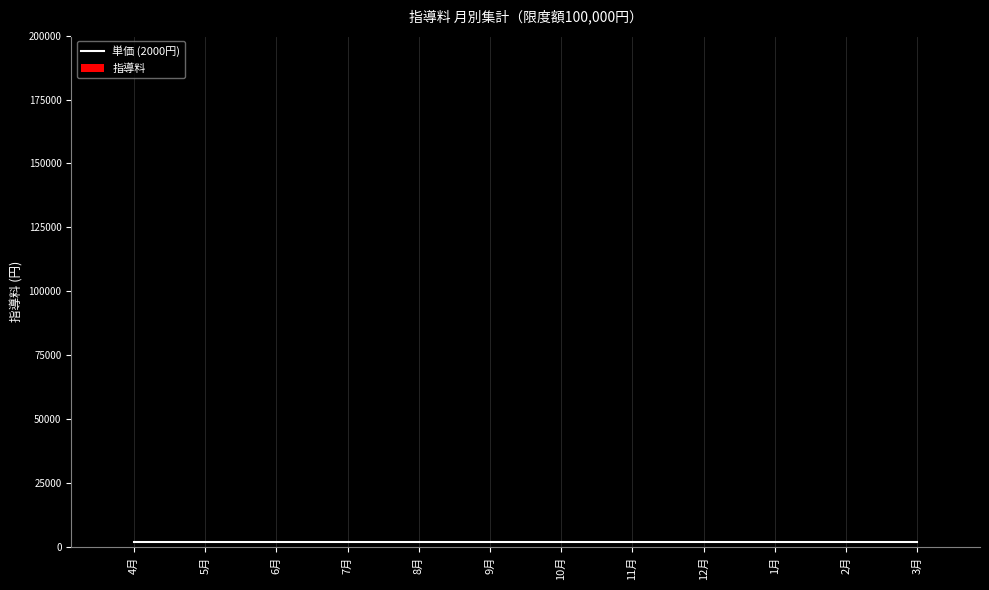

Which category has the highest value in the 指導料 series?

4月